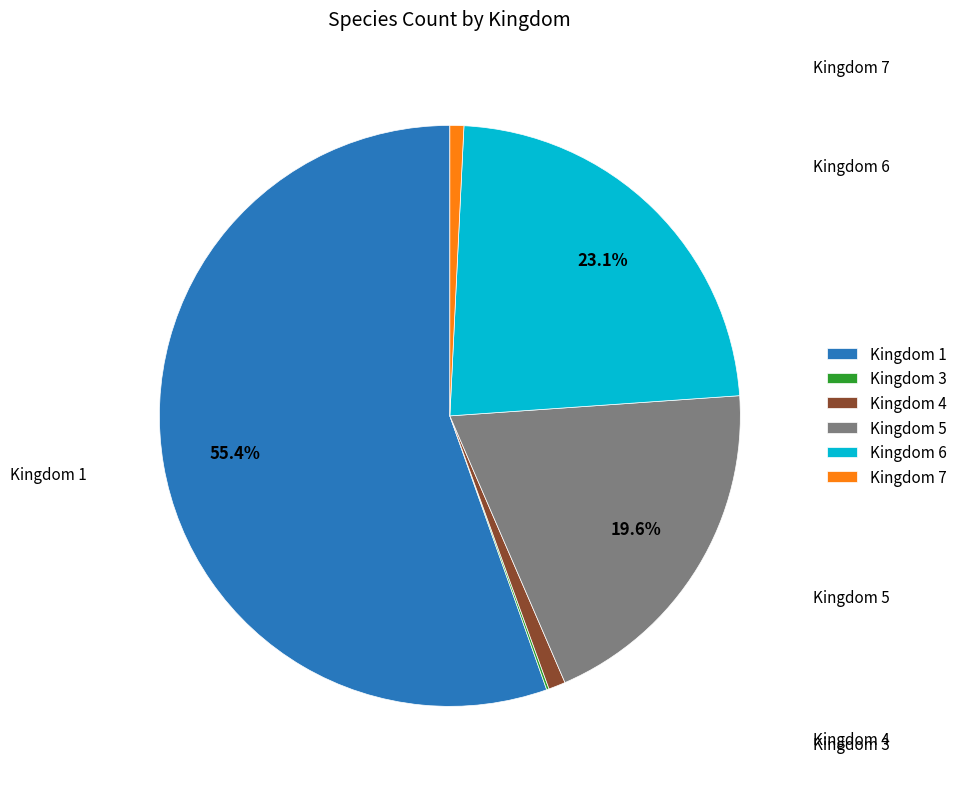

Which slice represents more than half of the pie?

Kingdom 1